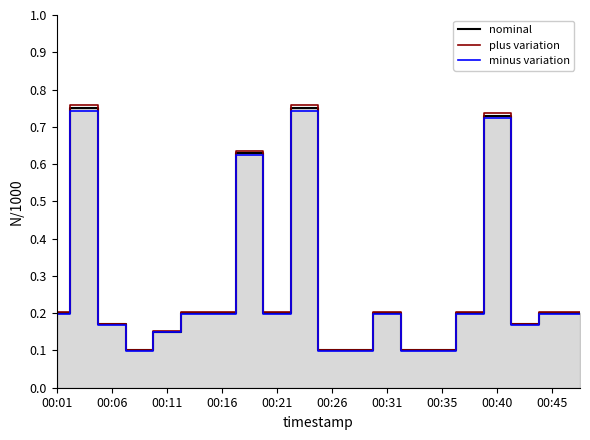

What is the sum of all plus variation values?

5.5